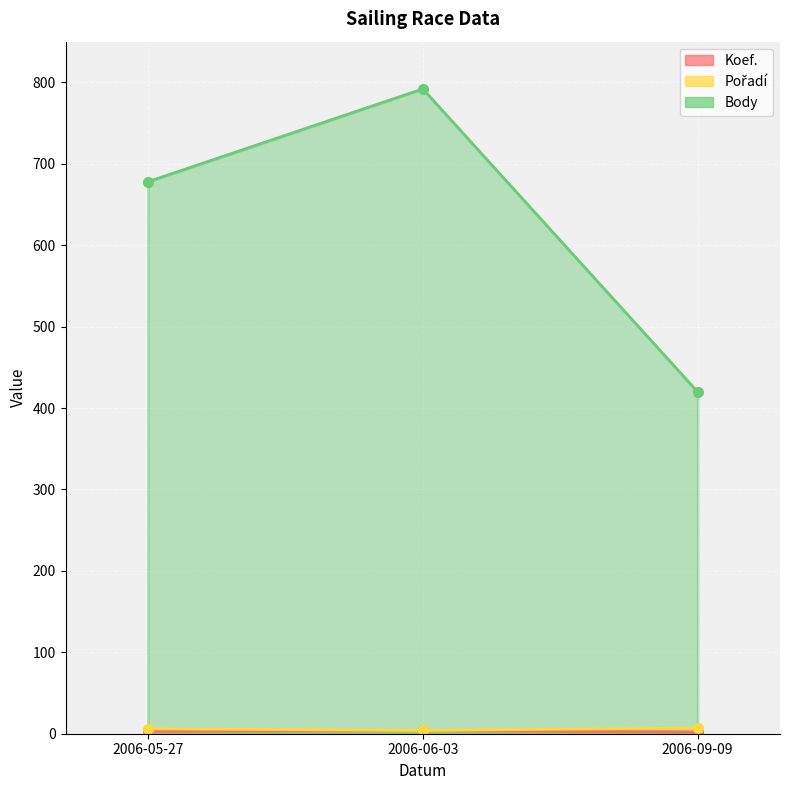

True or false: Body has a value of 1311 at 2006-06-03.

False